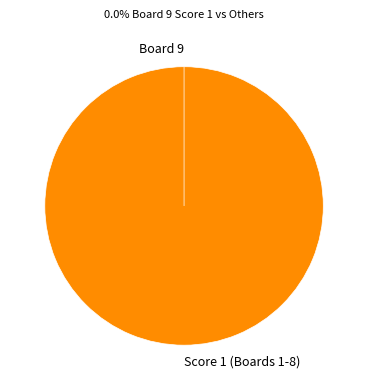

True or false: Board 5 accounts for 1% of the total.

False